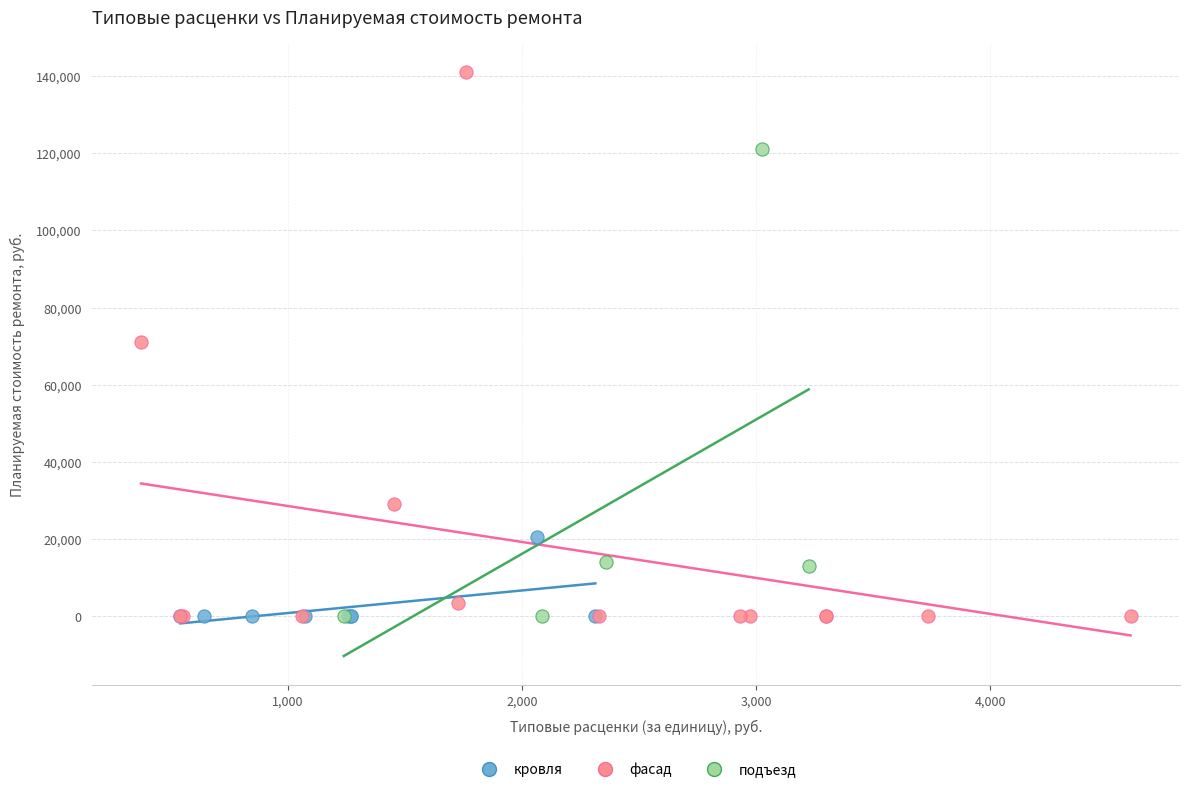

Which series has the largest Y range (max minus min)?

фасад